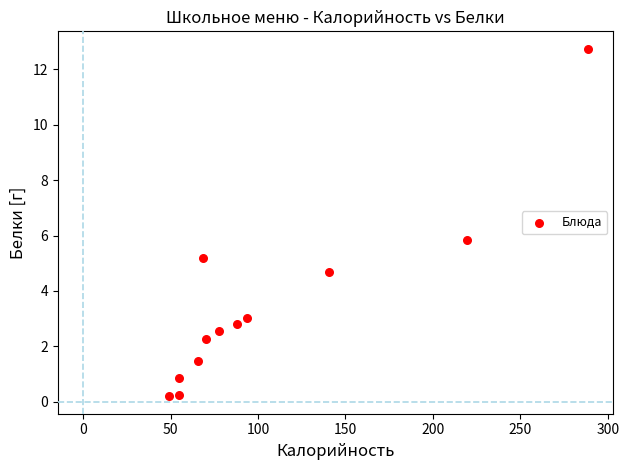

What is the range of X values (max minus min)?

239.3